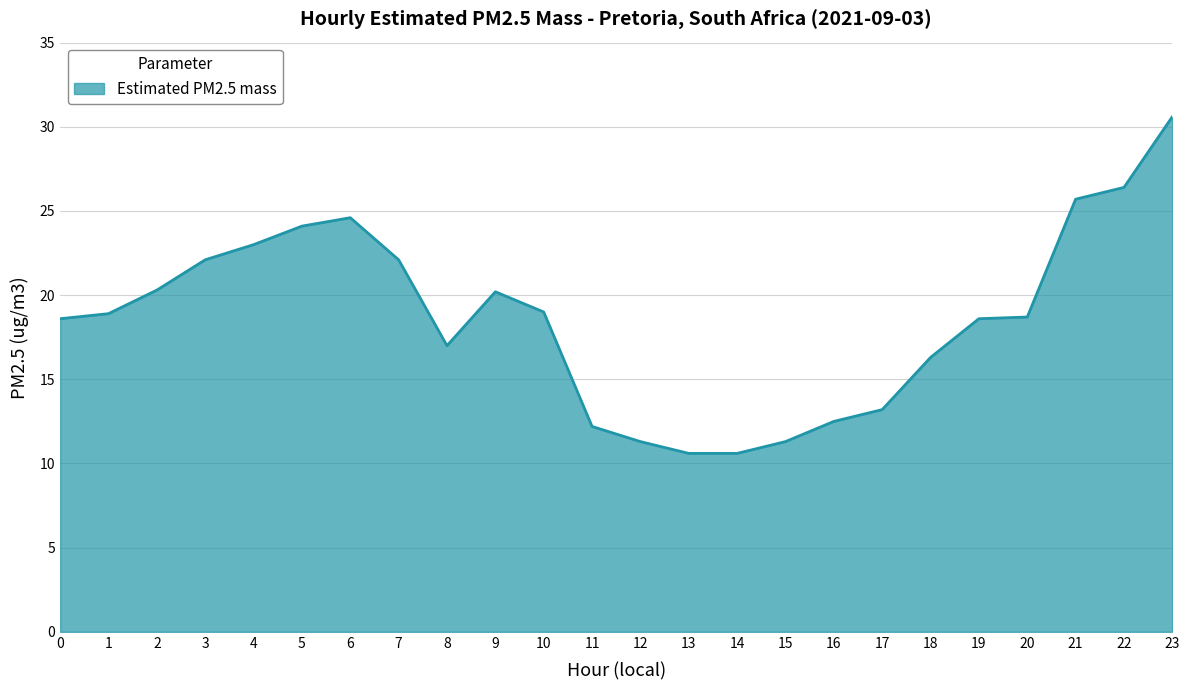

The chart shows a value of 6.5 at 14. True or false?

False